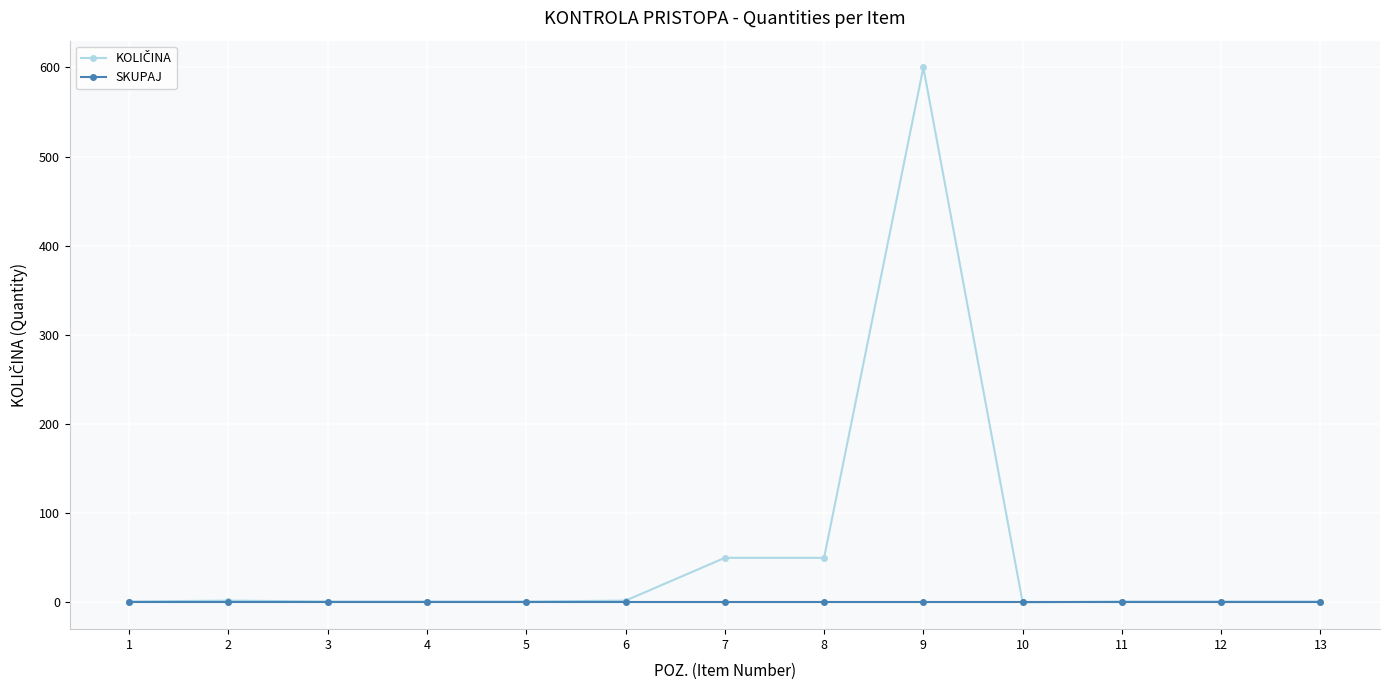

What is the maximum value shown in the chart?

600.0